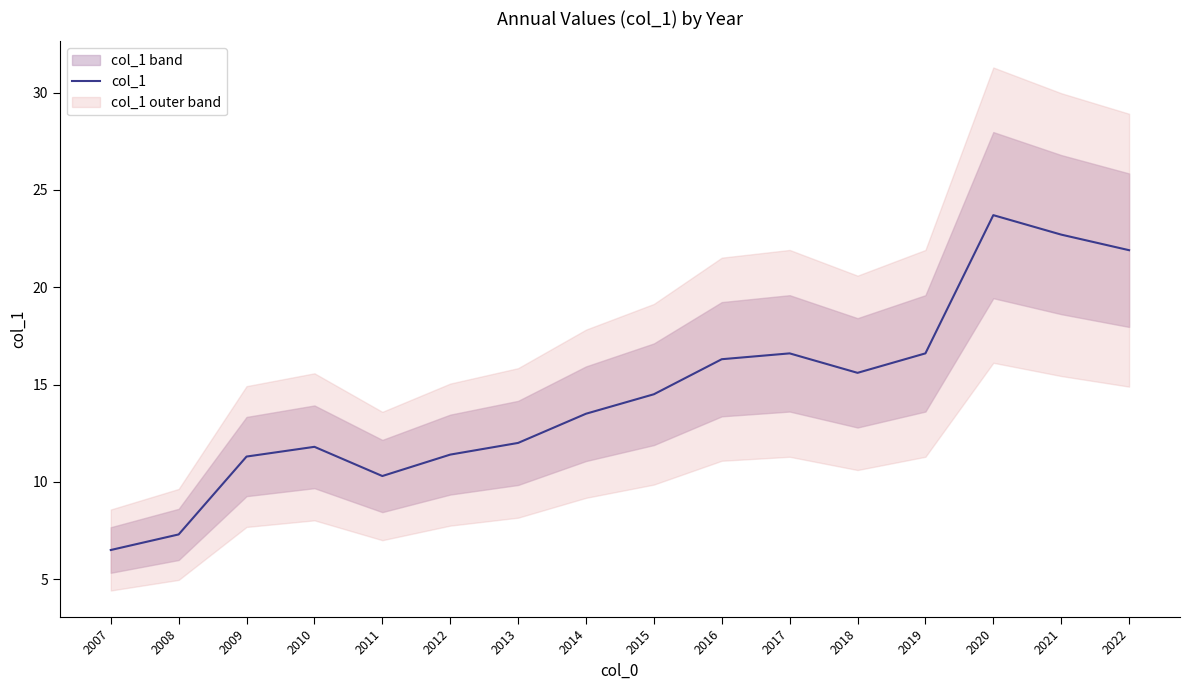

What is the sum of all values?

232.0